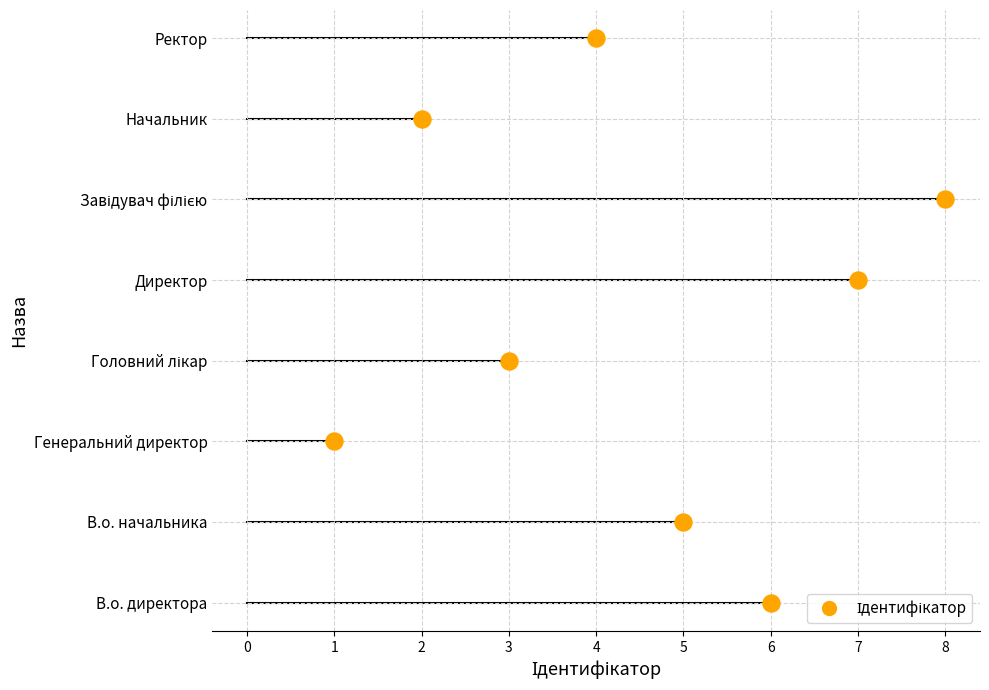

What is the change in value from В.о. директора to В.о. начальника?

-1